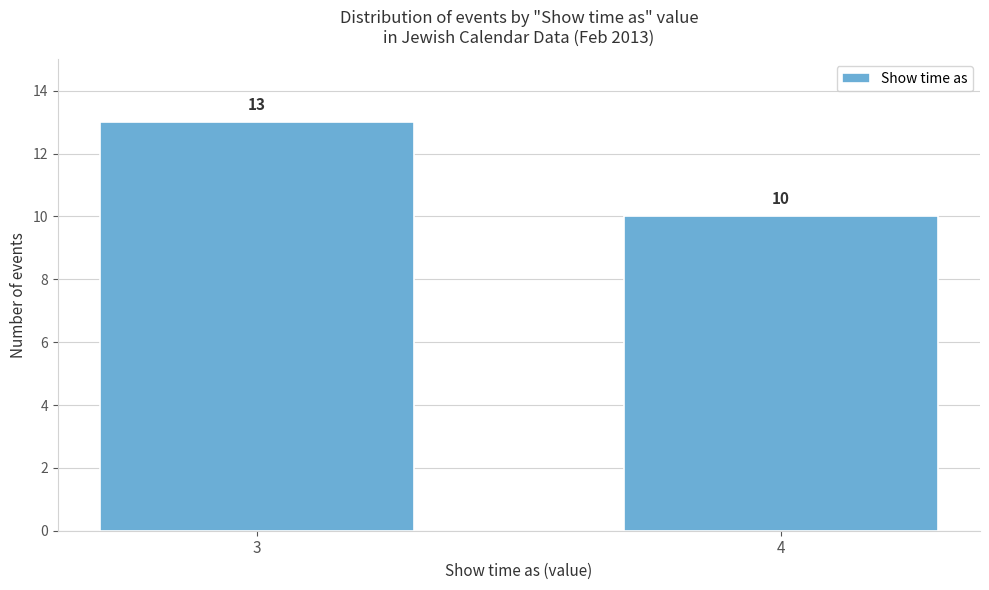

Reading right to left, extract all data points from this chart.

10	13